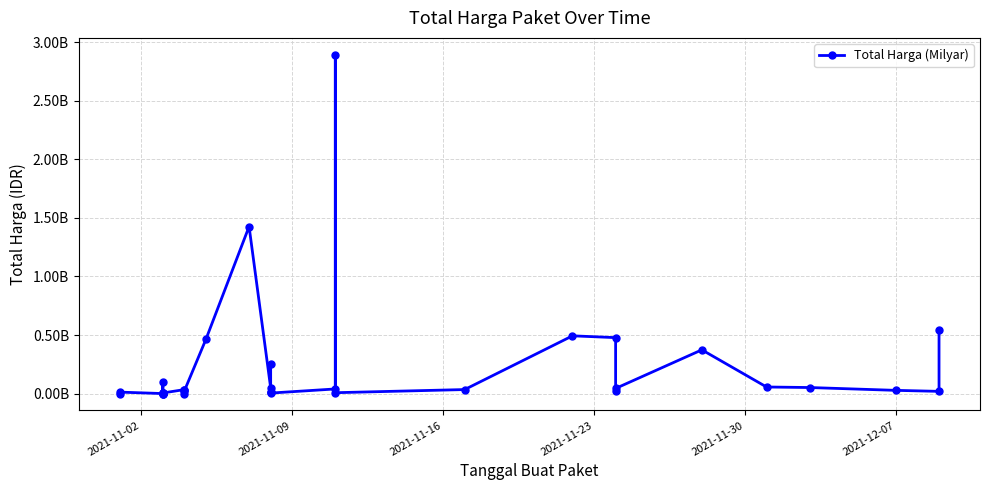

What is the greatest value displayed?

2892122000